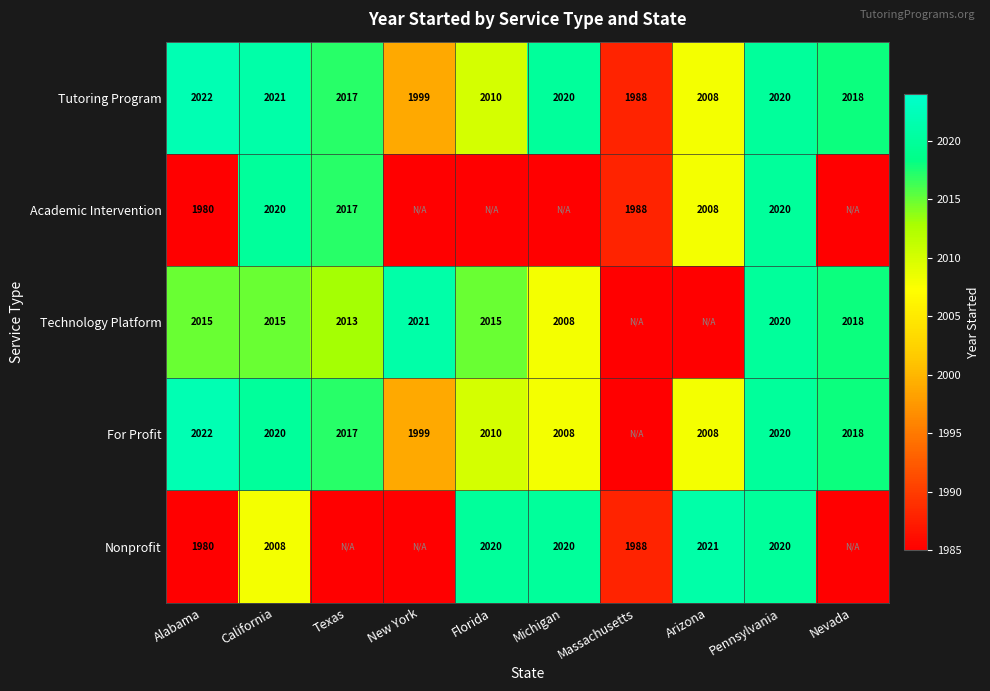

At which category does the chart reach its minimum across all series?

New York